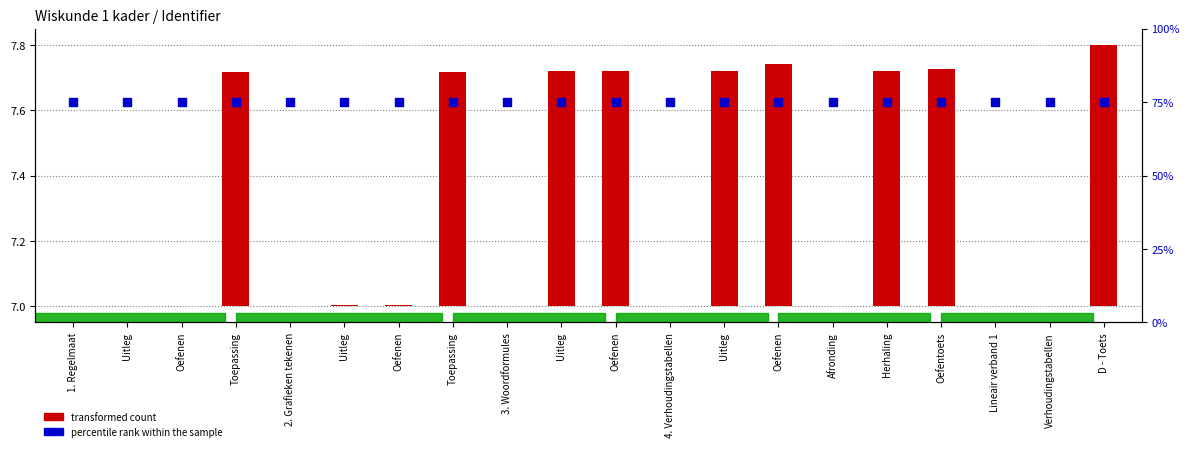

Which series contains the lowest Y value?

transformed count